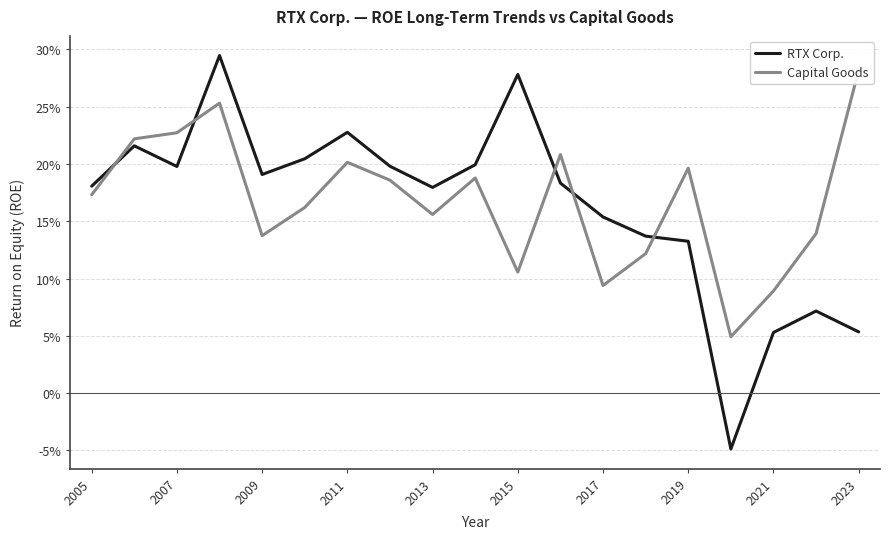

Reading left to right, extract all data points from this chart.

RTX Corp.: 0.2	0.2	0.2	0.3	0.2	0.2	0.2	0.2	0.2	0.2	0.3	0.2	0.2	0.1	0.1	-0.0	0.1	0.1	0.1
Capital Goods: 0.2	0.2	0.2	0.3	0.1	0.2	0.2	0.2	0.2	0.2	0.1	0.2	0.1	0.1	0.2	0.0	0.1	0.1	0.3